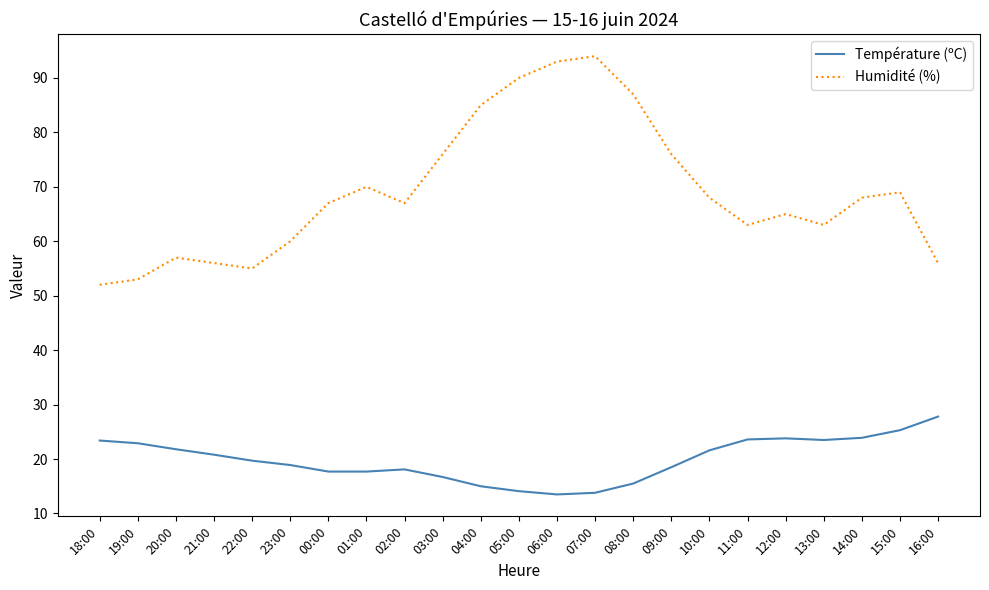

What is the total value across all series at 22:00?

74.7